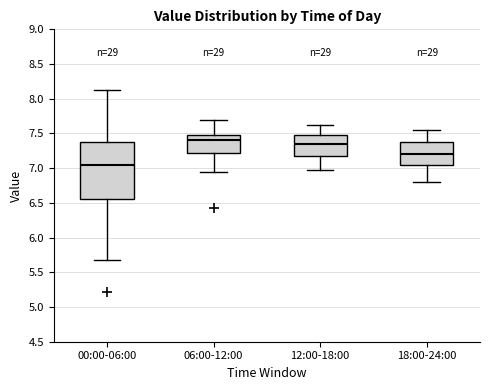

Which box is the tallest, from its lower edge to its upper edge?

00:00-06:00